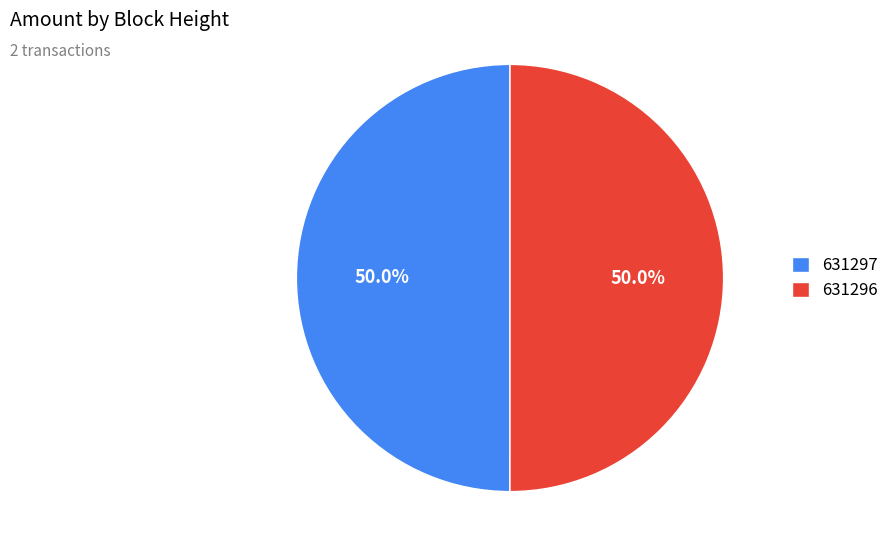

What is the ratio of the value at 631297 to the value at 631296?

1.0